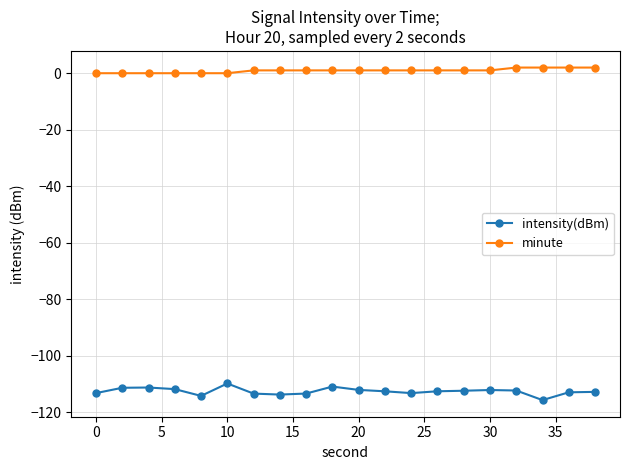

What is the value of the intensity(dBm) point at the 17th from the left?

-112.4